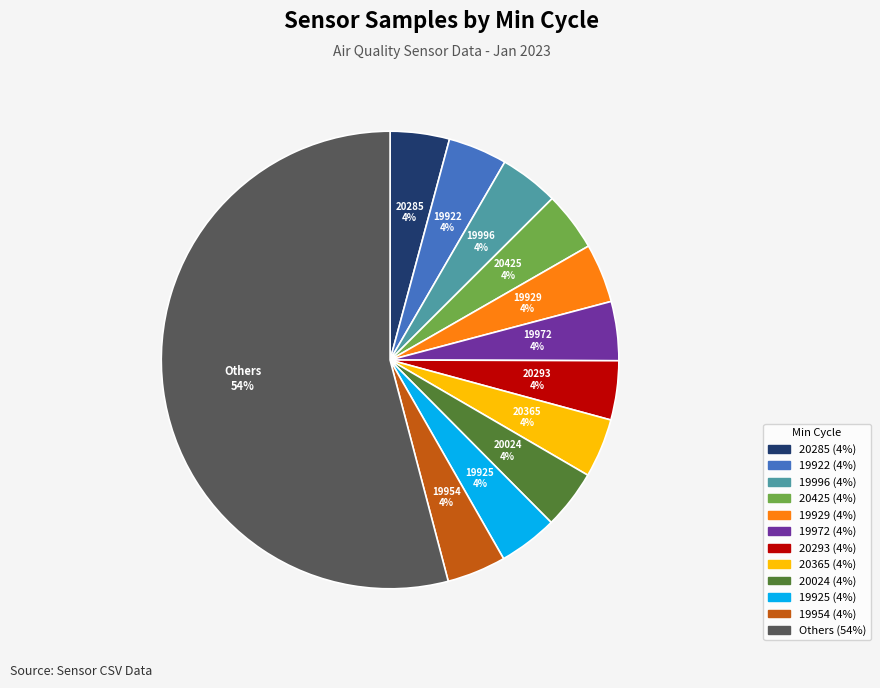

Is there any slice that represents more than half of the pie?

Yes